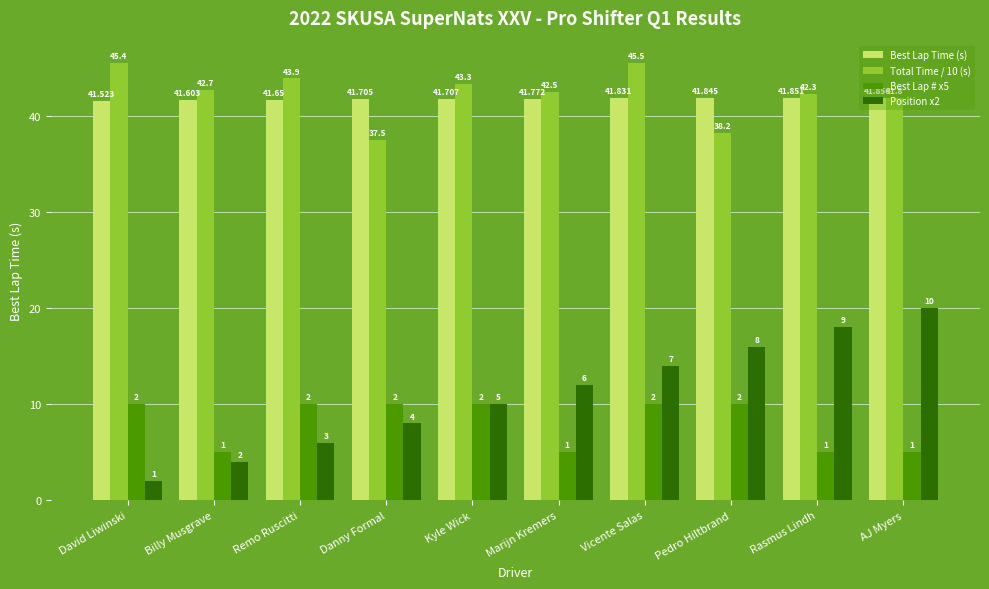

List the labels in order of Position x2 value, largest first.

AJ Myers, Rasmus Lindh, Pedro Hiltbrand, Vicente Salas, Marijn Kremers, Kyle Wick, Danny Formal, Remo Ruscitti, Billy Musgrave, David Liwinski